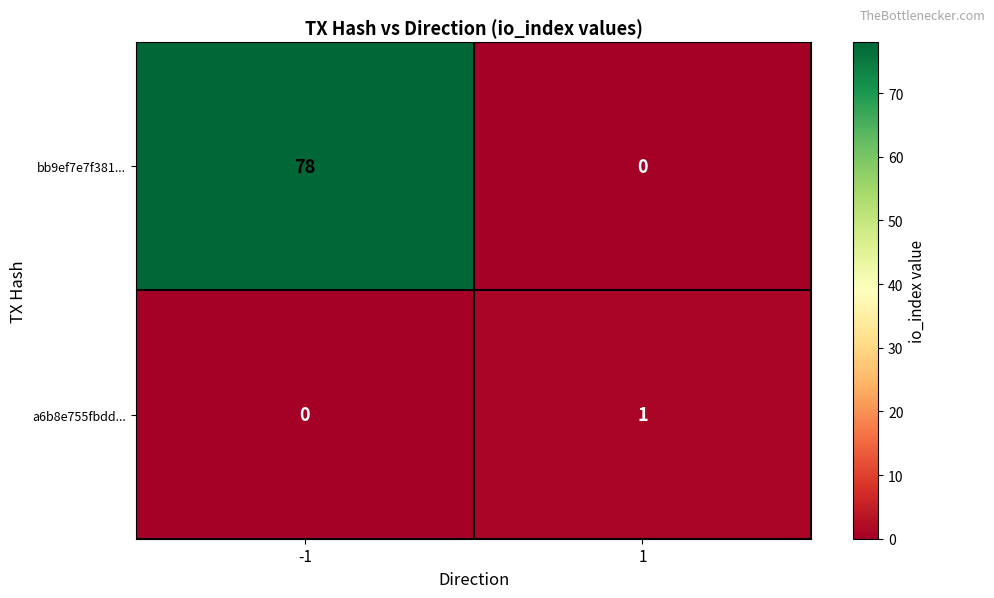

True or false: a6b8e755fbdd... has a value of 2 at 1.

False